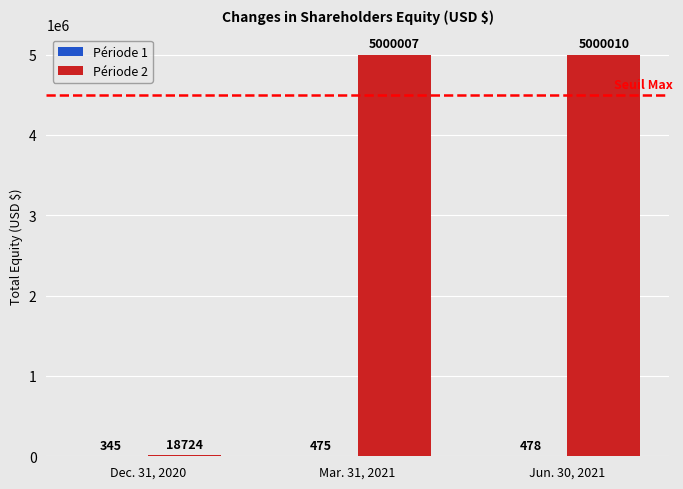

What is the total value across all series at Dec. 31, 2020?

19069